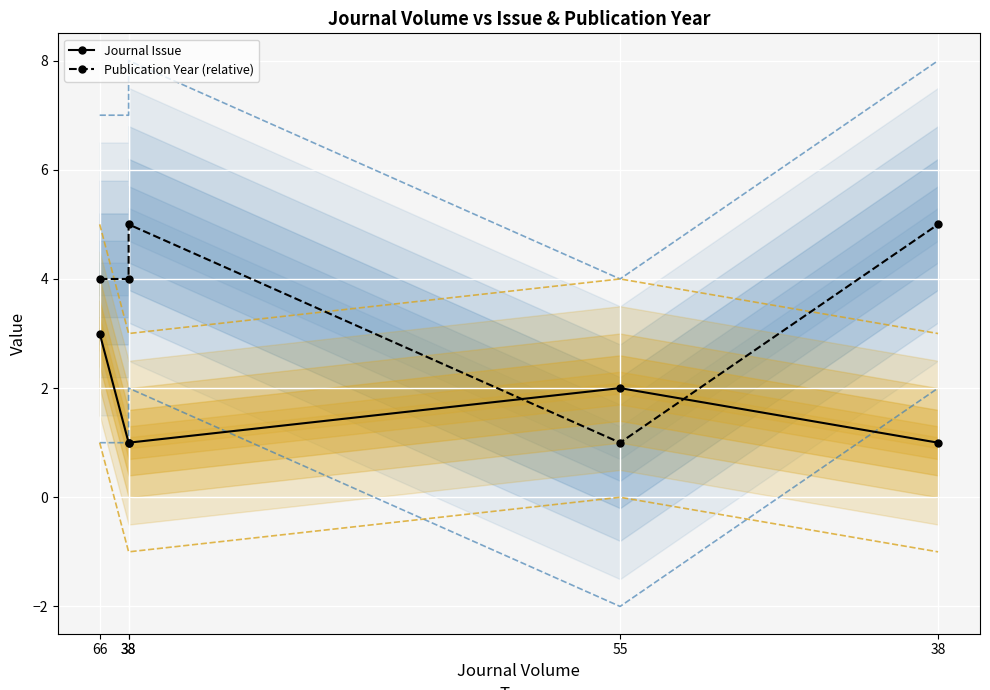

After their last crossing, which series has the higher values: Publication Year (relative) or Journal Issue?

Publication Year (relative)